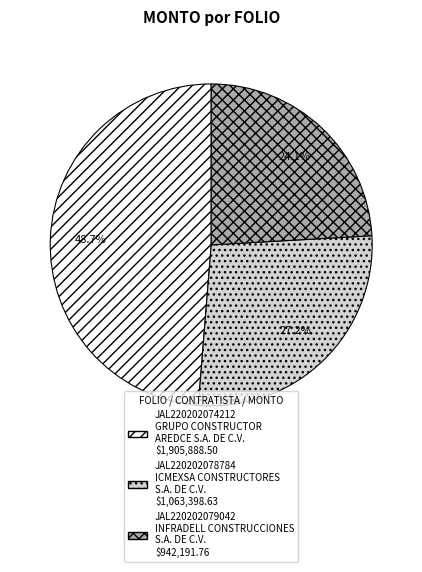

What percentage is NOT represented by JAL220202074212?

51.3%